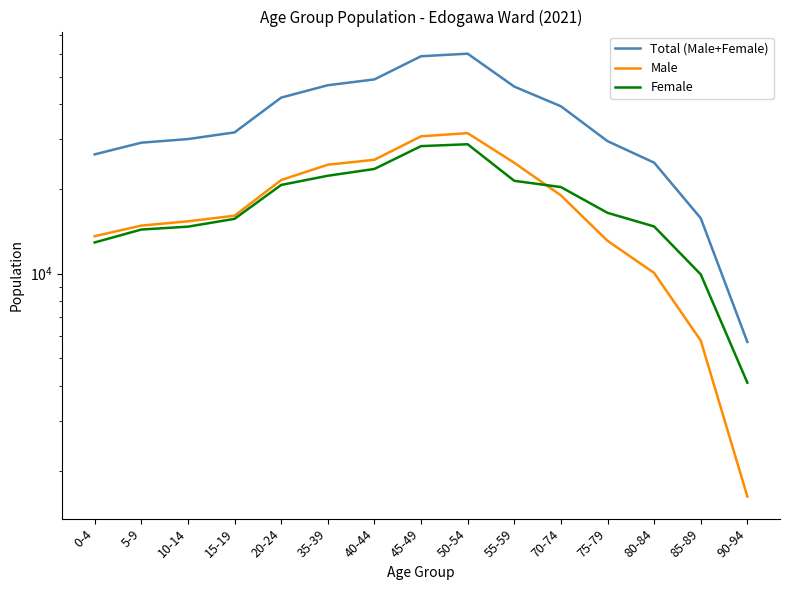

Reading left to right, transcribe all the data shown in this chart.

Total (Male+Female): 0-4=26481	5-9=29135	10-14=30007	15-19=31689	20-24=42105	35-39=46576	40-44=48847	45-49=59025	50-54=60263	55-59=46060	70-74=39228	75-79=29503	80-84=24753	85-89=15724	90-94=5723
Male: 0-4=13580	5-9=14800	10-14=15332	15-19=16046	20-24=21473	35-39=24337	40-44=25337	45-49=30694	50-54=31498	55-59=24723	70-74=18951	75-79=13073	80-84=10055	85-89=5787	90-94=1620
Female: 0-4=12901	5-9=14335	10-14=14675	15-19=15643	20-24=20632	35-39=22239	40-44=23510	45-49=28331	50-54=28765	55-59=21337	70-74=20277	75-79=16430	80-84=14698	85-89=9937	90-94=4103